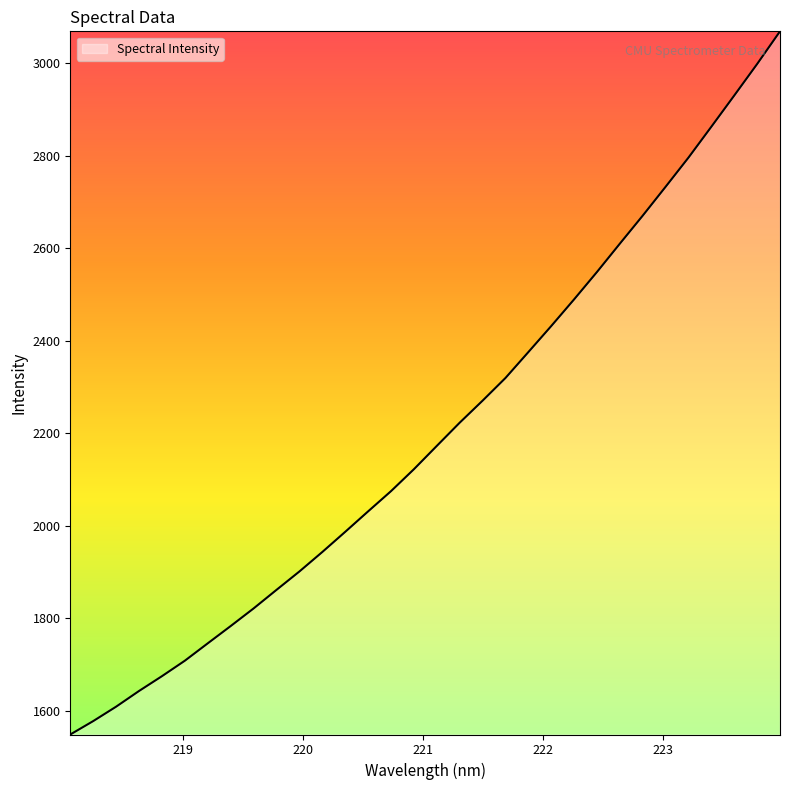

What is the smallest value displayed?

1548.6